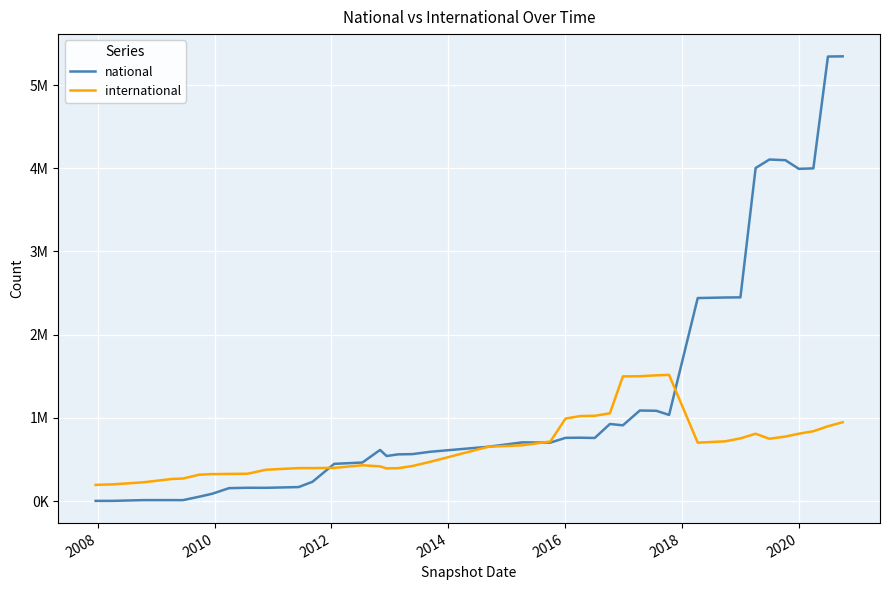

What are all the series names shown in the legend?

national, international